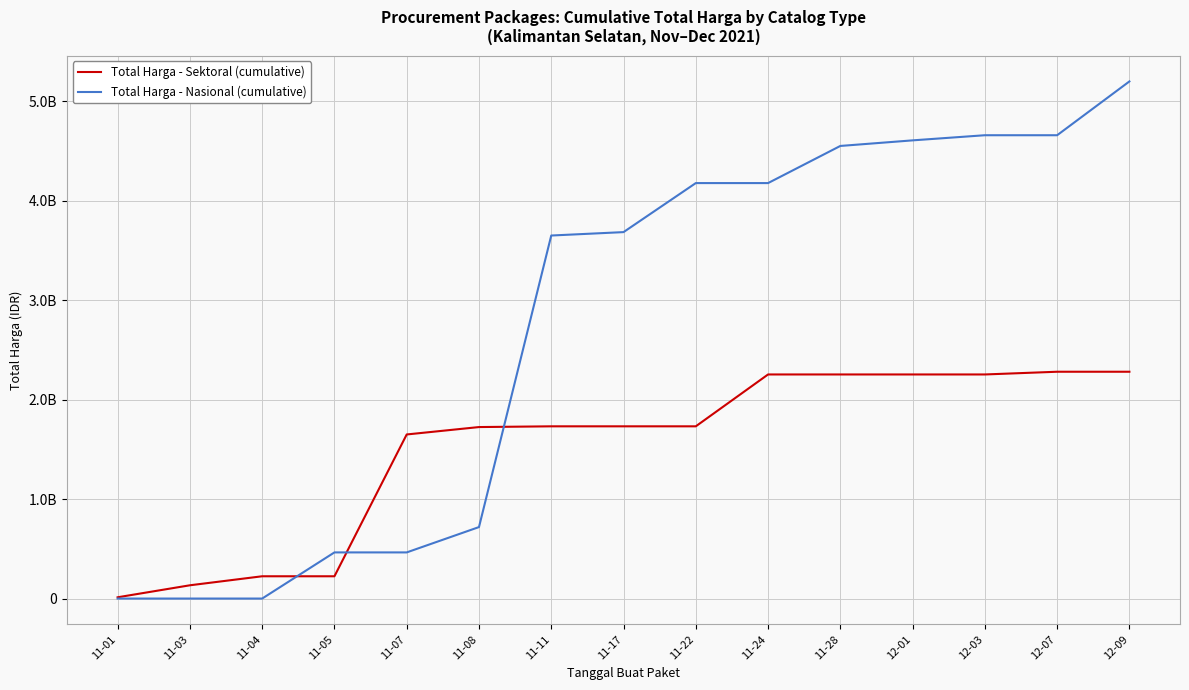

Rank the series by their average value, from highest to lowest.

Total Harga - Nasional (cumulative), Total Harga - Sektoral (cumulative)